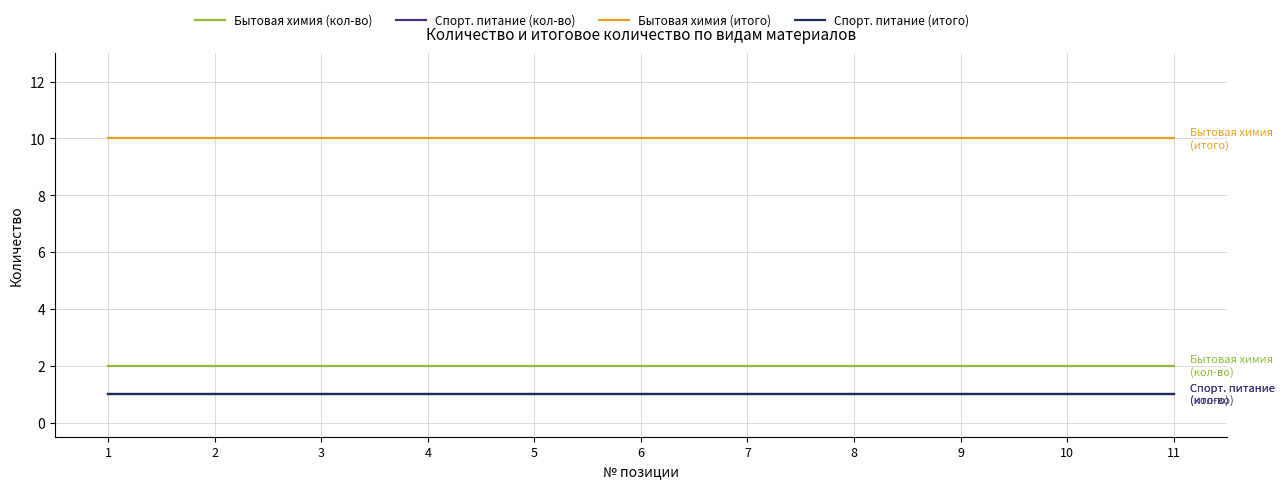

At which category is the sum across all series the highest?

1